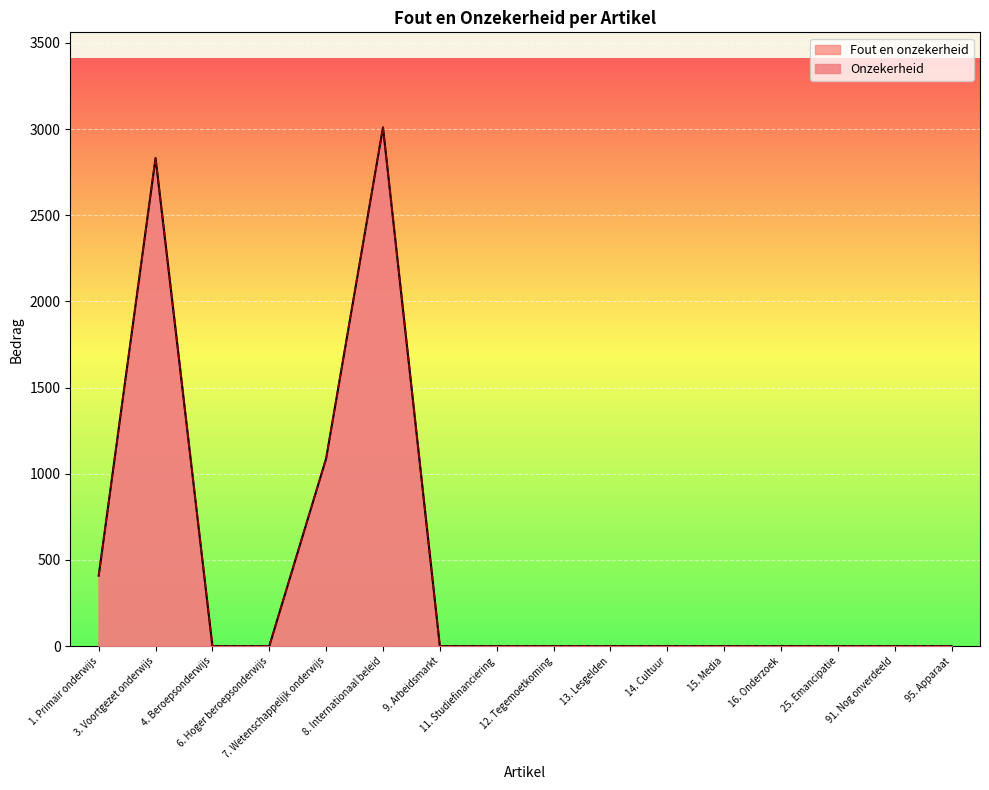

At which category does Fout en onzekerheid reach its first local peak?

3. Voortgezet onderwijs